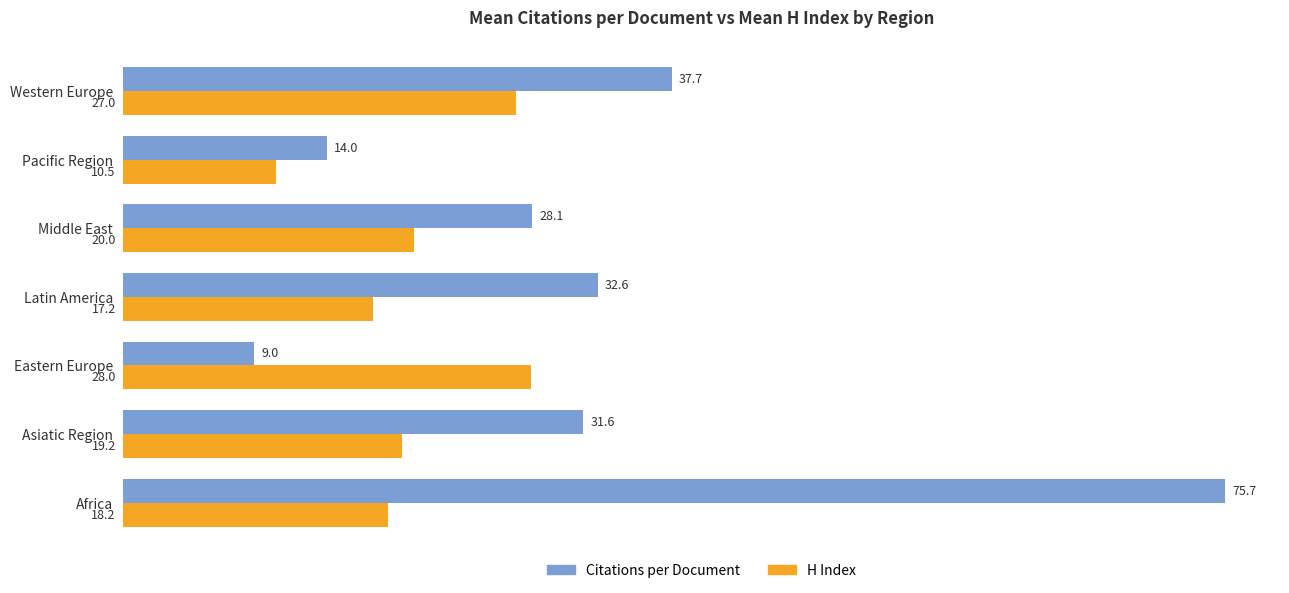

Rank the categories by H Index value from lowest to highest.

Pacific Region, Latin America, Africa, Asiatic Region, Middle East, Western Europe, Eastern Europe